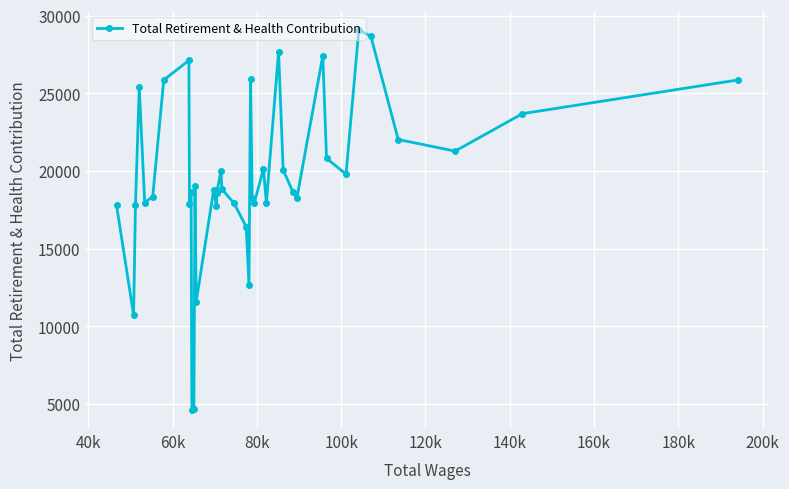

What is the maximum value shown in the chart?

29075